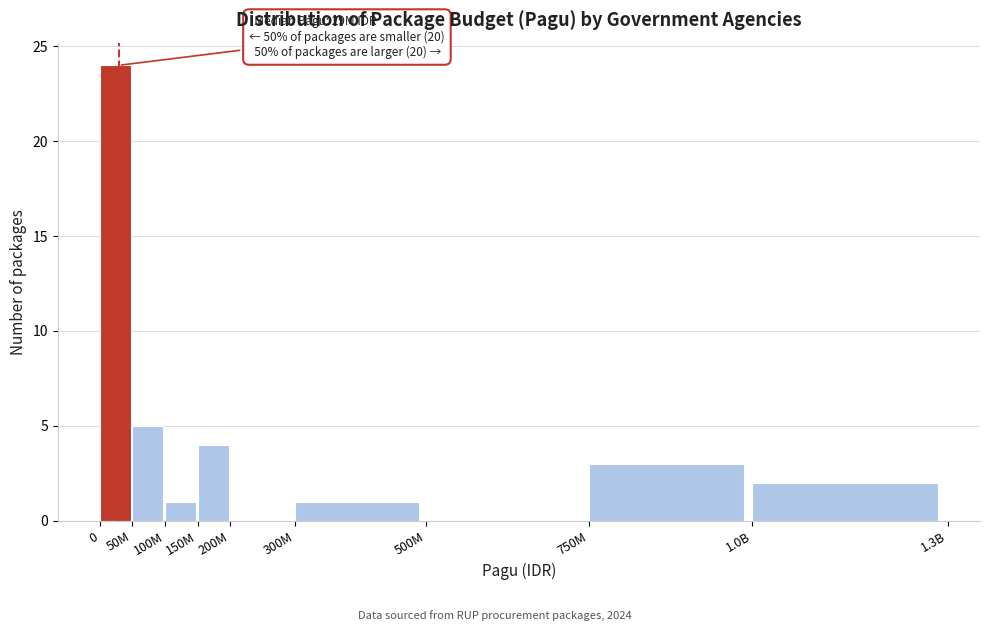

Reading left to right, list all the values displayed in this chart.

0=24	50M=5	100M=1	150M=4	200M=0	300M=1	500M=0	750M=3	1.0B=2